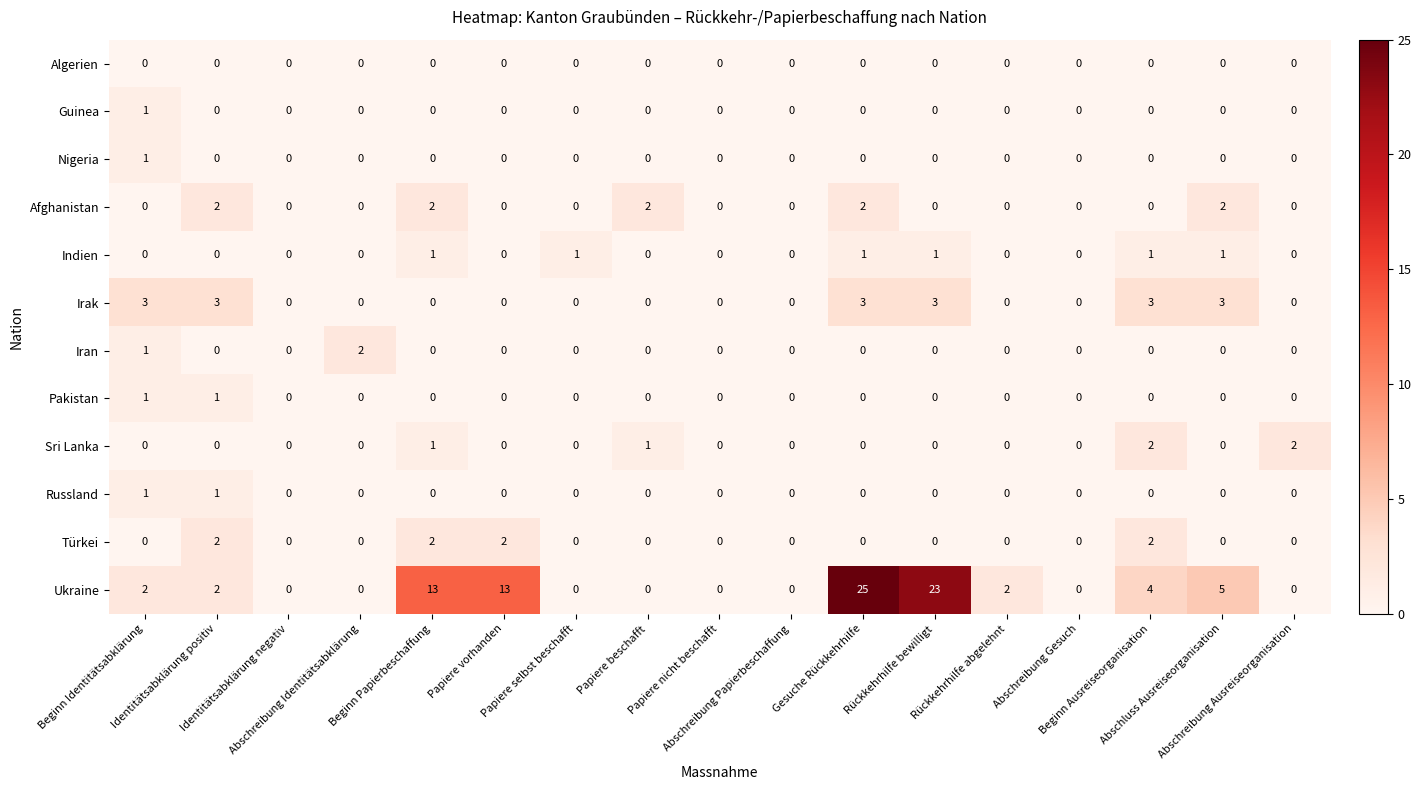

What is the total value across all series at Rückkehrhilfe bewilligt?

27